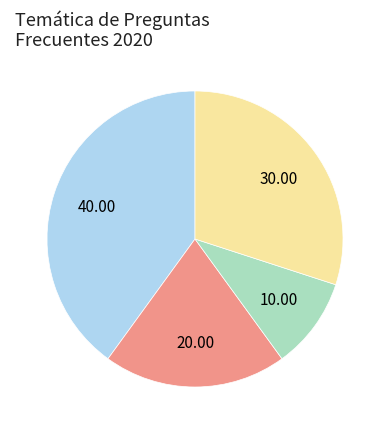

Does any single category account for the majority?

No